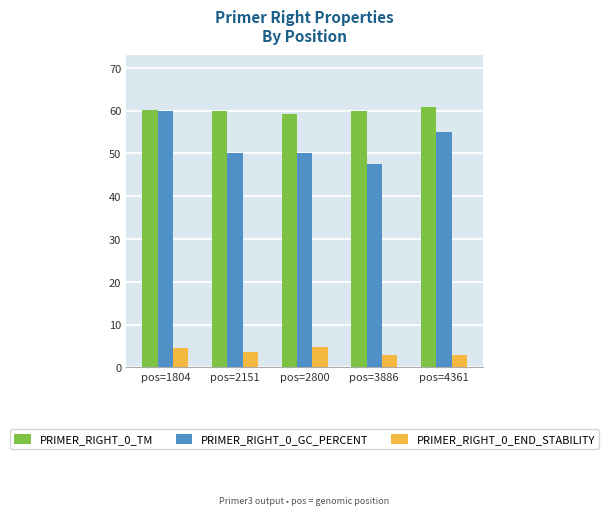

At which category is the sum across all series the highest?

pos=1804